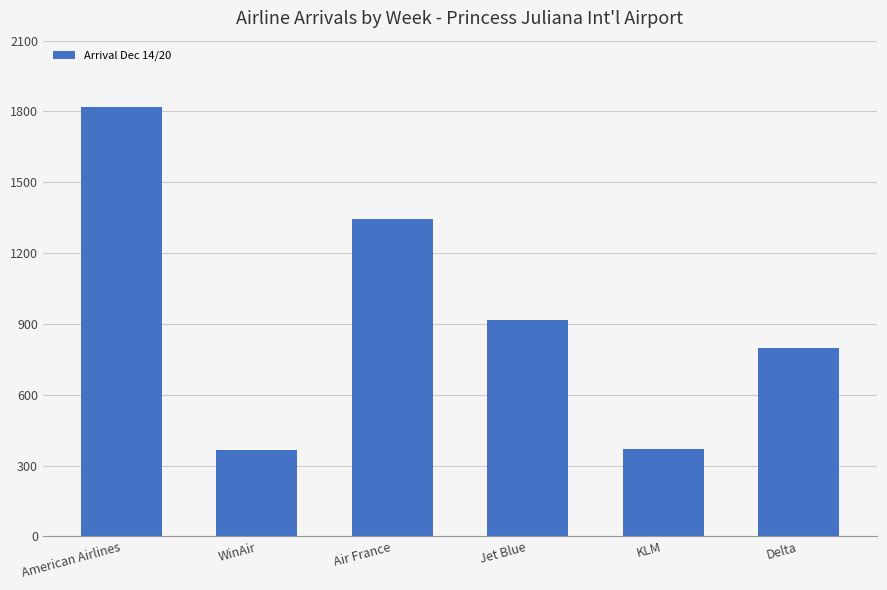

How many bars are there in total?

6